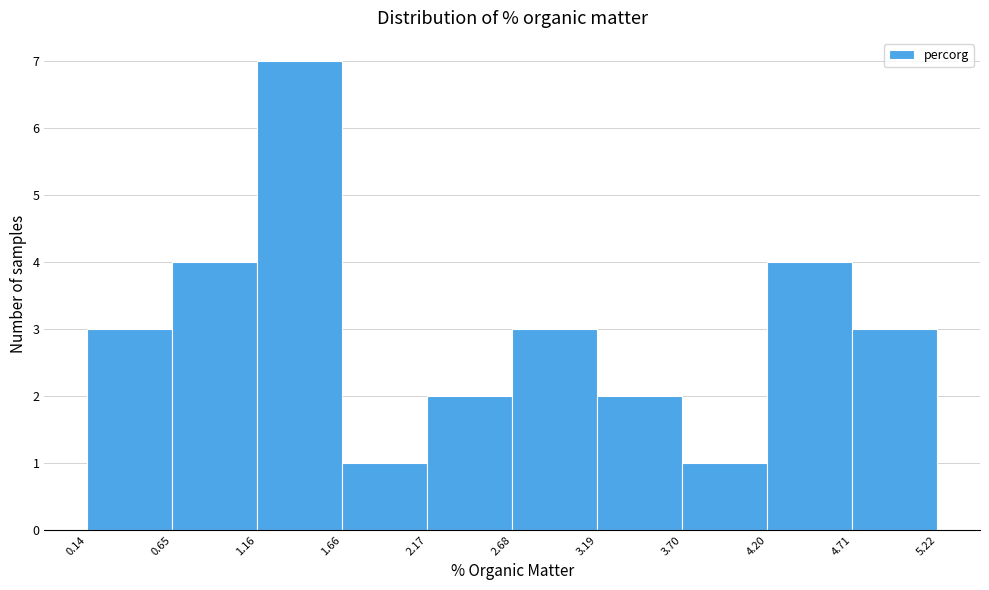

How tall is the bar that spans 2.17 to 2.68 on the x-axis? The values are not printed on the chart, so give them approximately, as read against the axis.

2